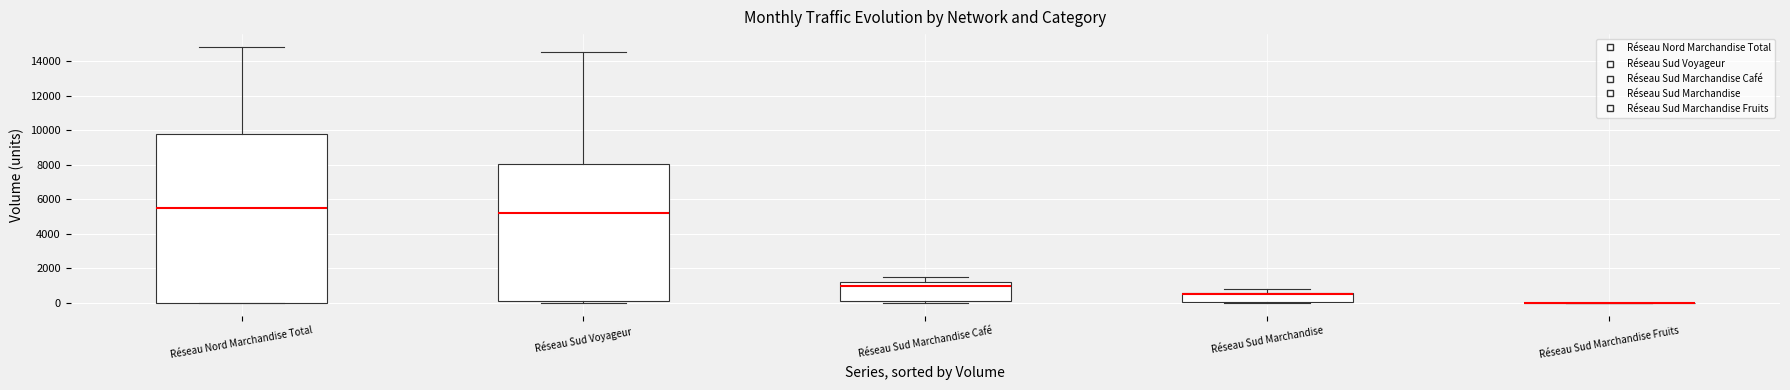

Reading left to right, transcribe this box plot: for each box, give where its median line is, the range the box spans, and where its two whiskers end, as read against the y-axis. The values are not printed on the chart, so give them approximately, as read against the axis.

Réseau Nord Marchandise Total: median 5400, box 0 to 9800, whiskers 0 to 14800
Réseau Sud Voyageur: median 5200, box 200 to 8000, whiskers 0 to 14600
Réseau Sud Marchandise Café: median 1000, box 200 to 1200, whiskers 0 to 1600
Réseau Sud Marchandise: median 600 (just below the box's upper edge), box 0 to 600, whiskers 0 to 800
Réseau Sud Marchandise Fruits: box collapsed to a line at 0, whiskers 0 to 0